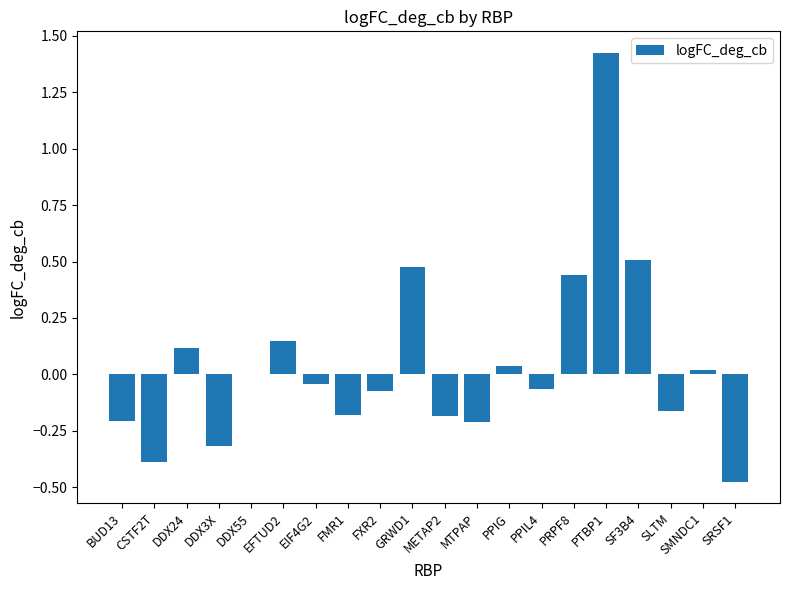

Between DDX55 and PPIL4, which is larger?

DDX55